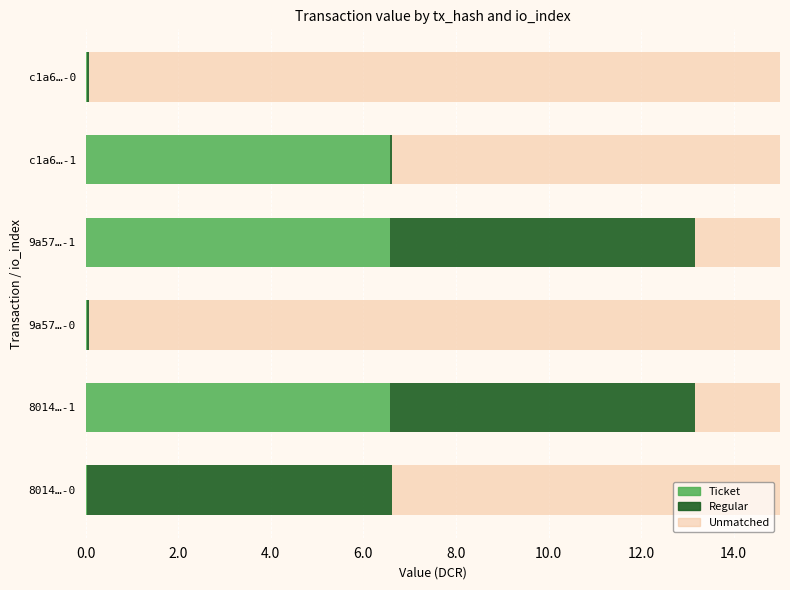

What is the sum of all Ticket values?

19.8